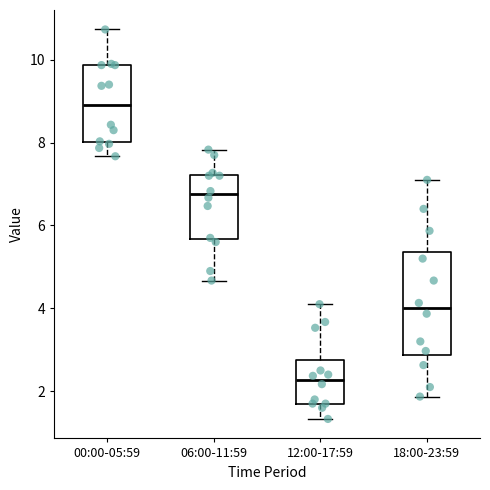

Which box's median line is the lowest?

12:00-17:59